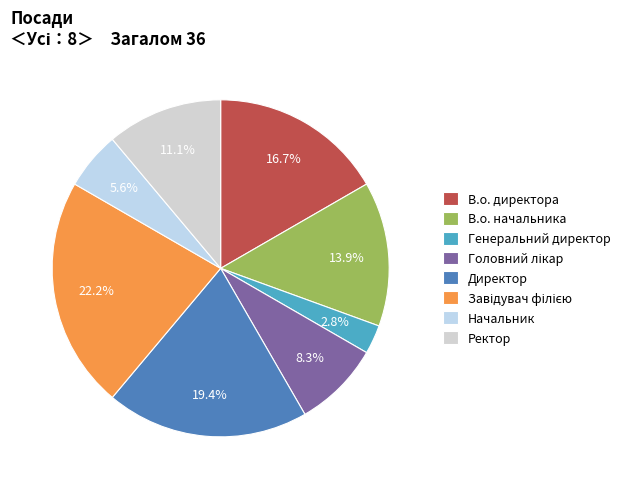

To the nearest percent, what is the difference between the В.о. директора and Начальник slice percentages?

11%